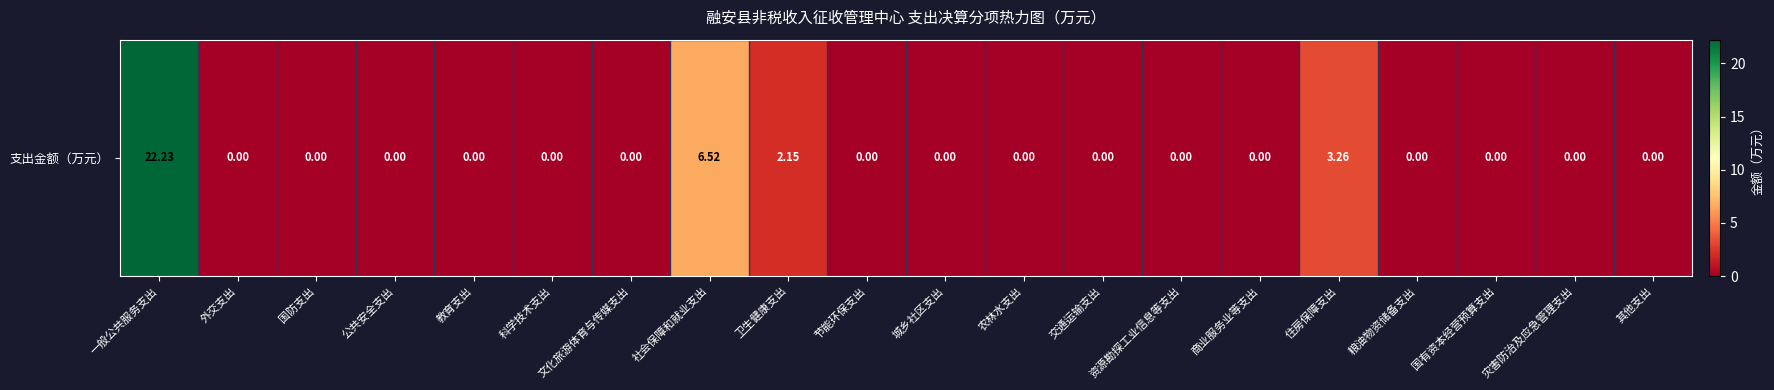

The chart shows a value of 0.0 at 文化旅游体育与传媒支出. True or false?

True